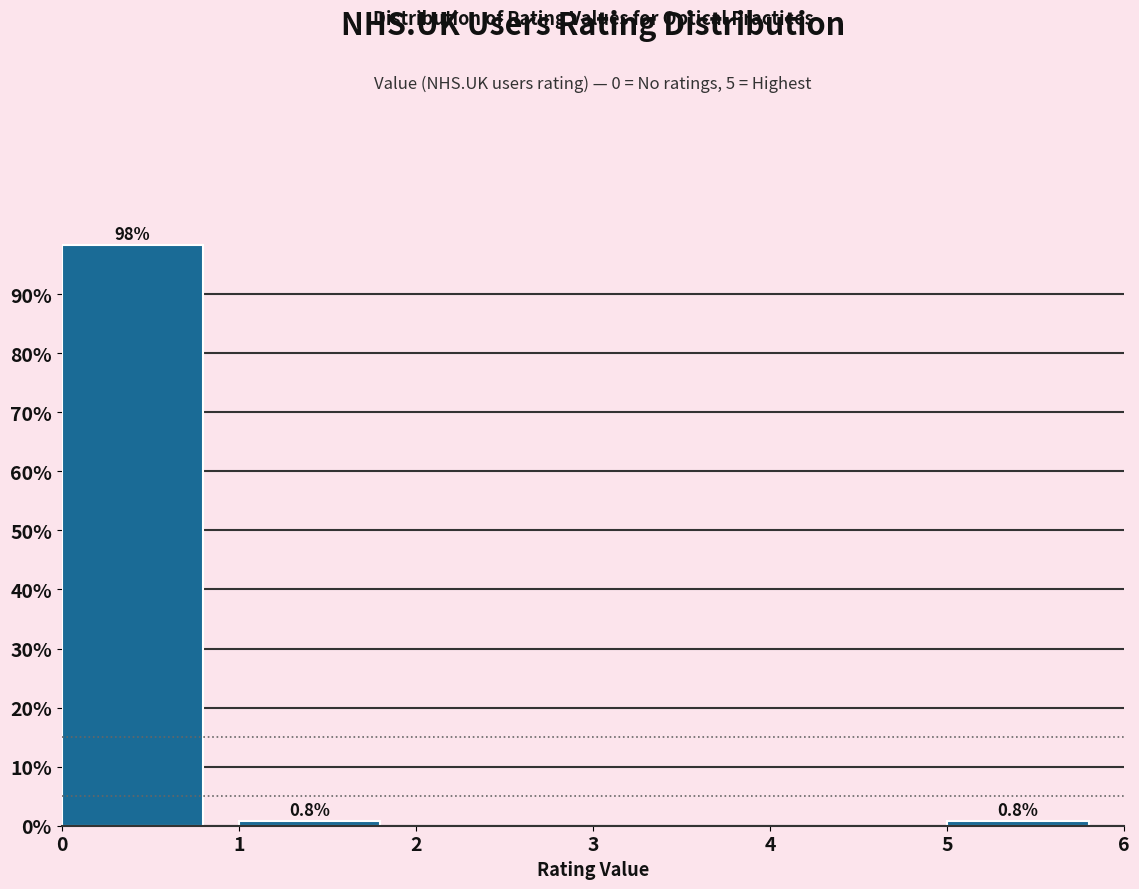

Over which range of the x-axis is the bar tallest?

0 to 1